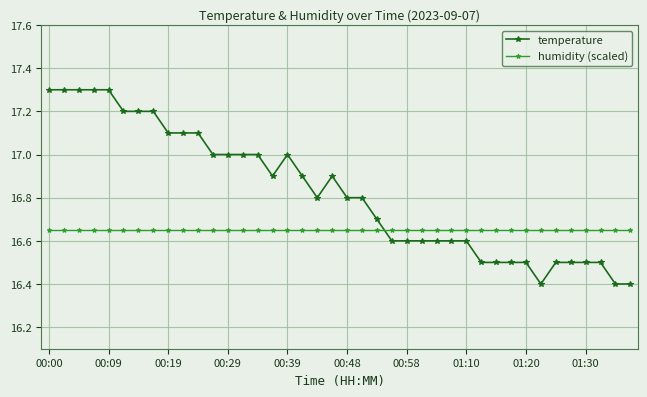

What is the difference between the maximum and minimum values in the temperature series?

0.9